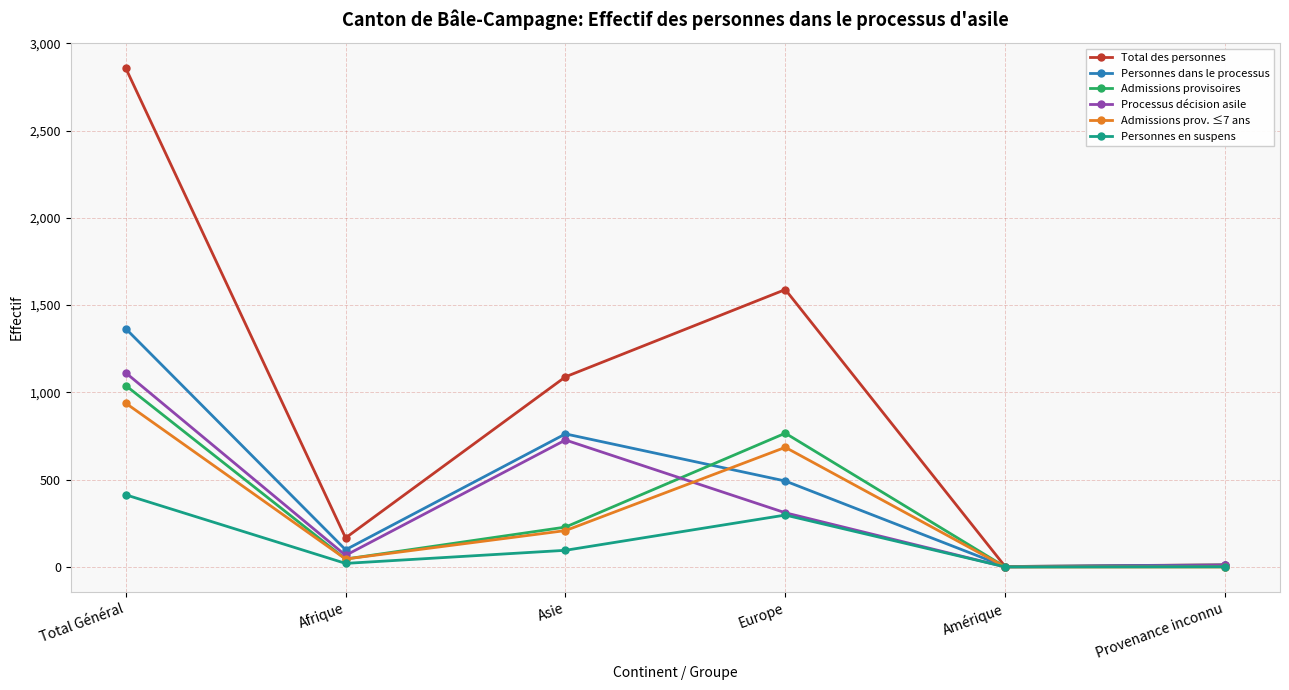

Where is the first local minimum for Personnes dans le processus?

Afrique